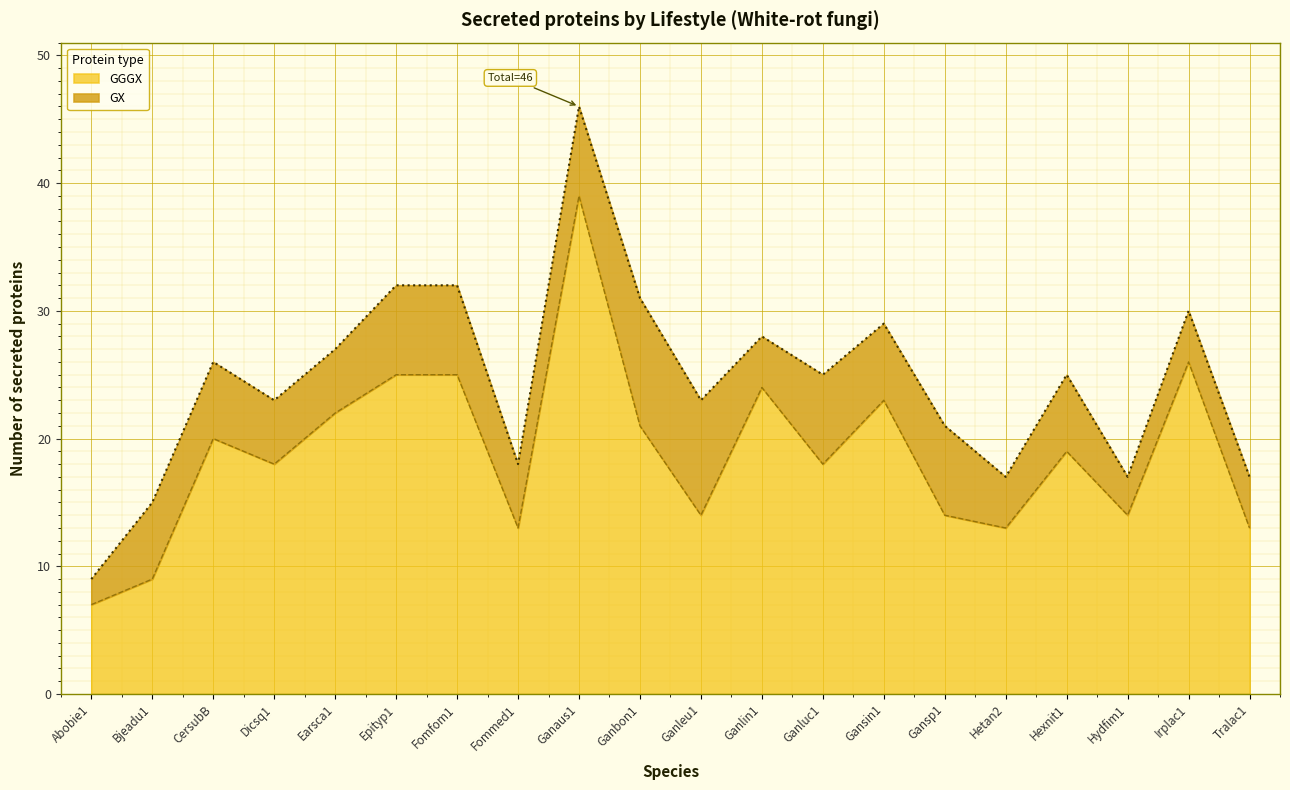

What is the smallest value displayed?

7